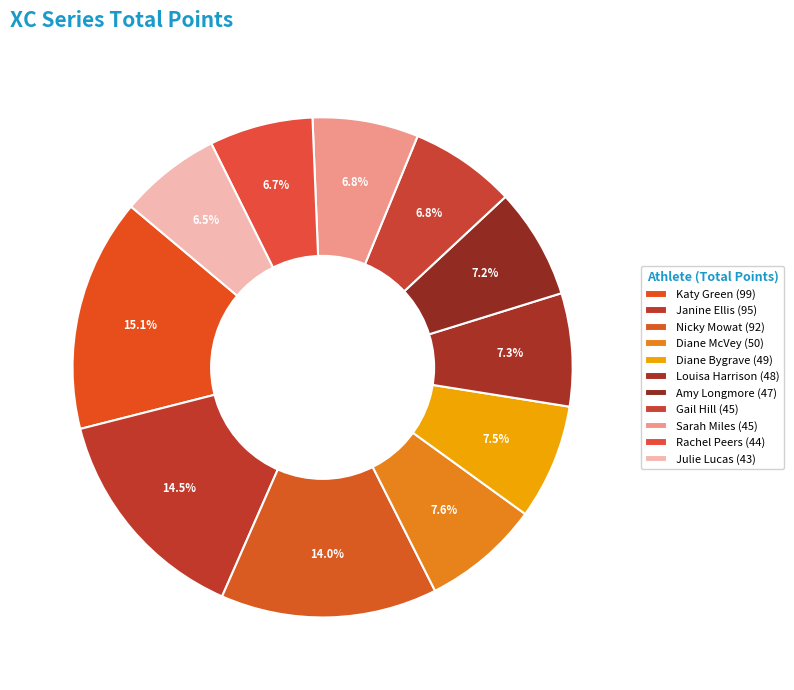

To the nearest percent, what is the difference between the Katy Green and Nicky Mowat slice percentages?

1%